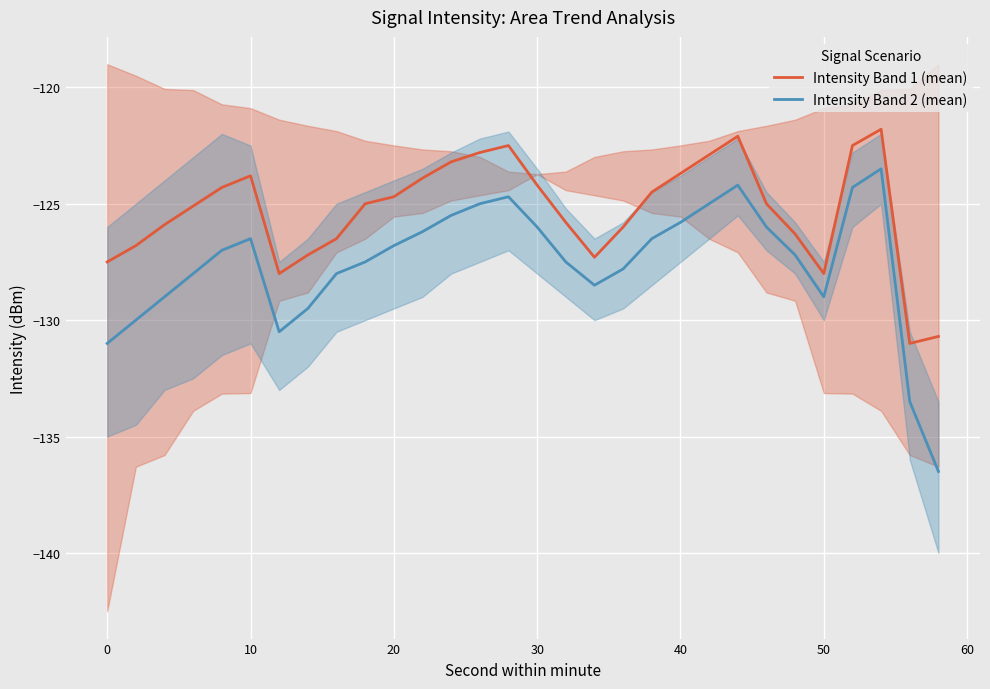

True or false: Intensity Band 2 (mean) and Intensity Band 1 (mean) intersect in this chart.

False